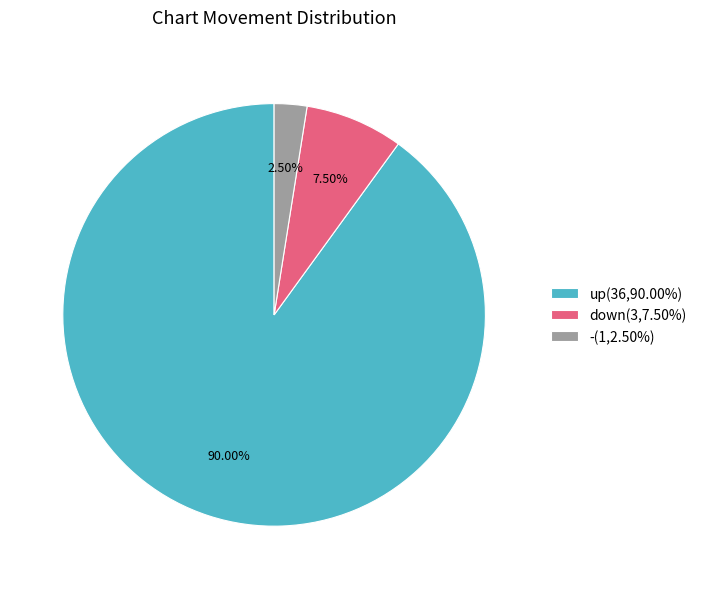

Between down(3,7.50%) and -(1,2.50%), which is larger?

down(3,7.50%)